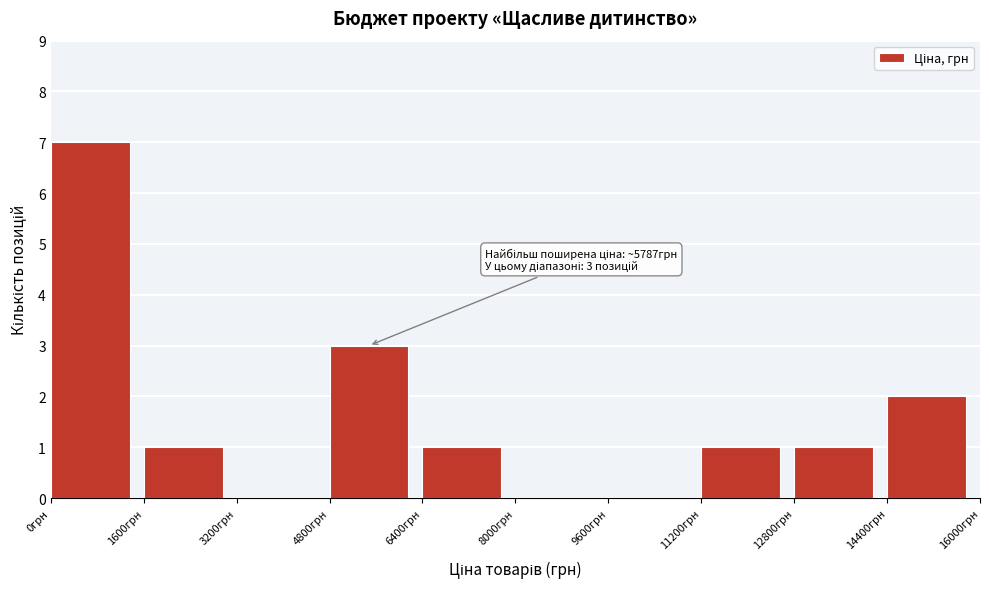

Over which range of the x-axis is the bar tallest?

0 to 1600